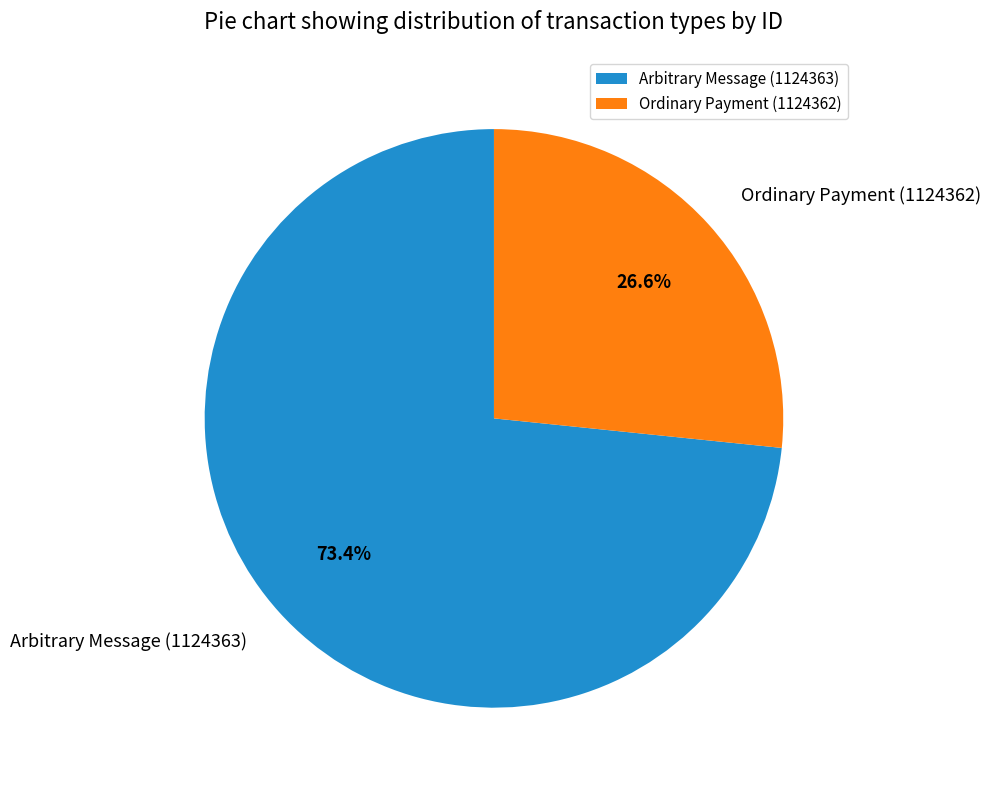

How many segments does this pie chart have?

2